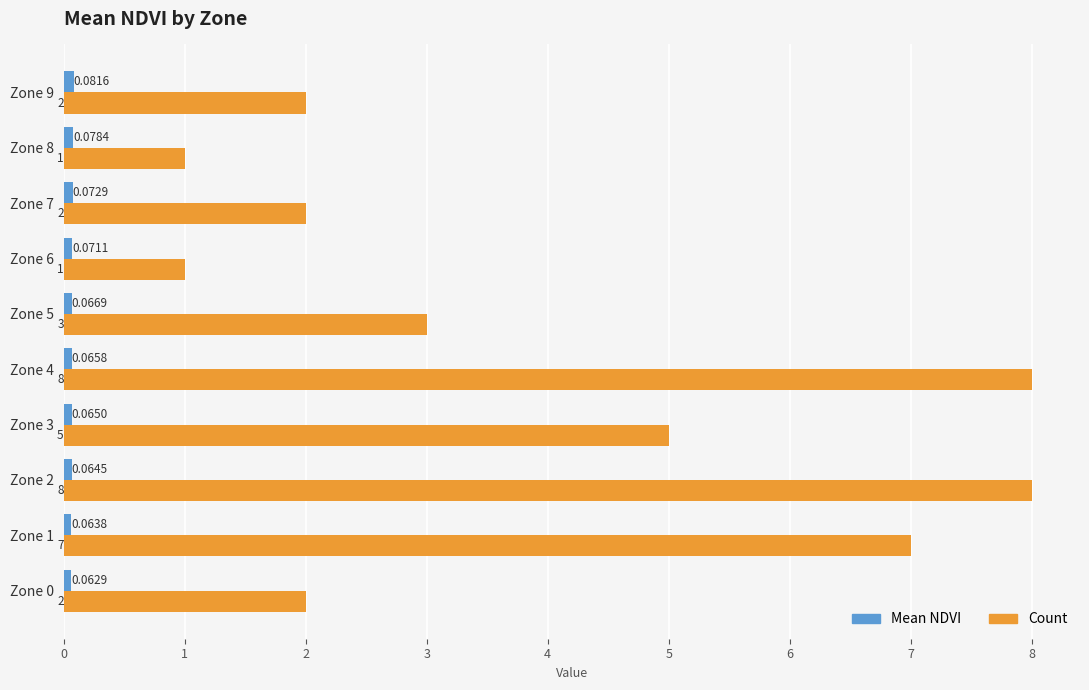

Which series has the largest total across all categories?

Count